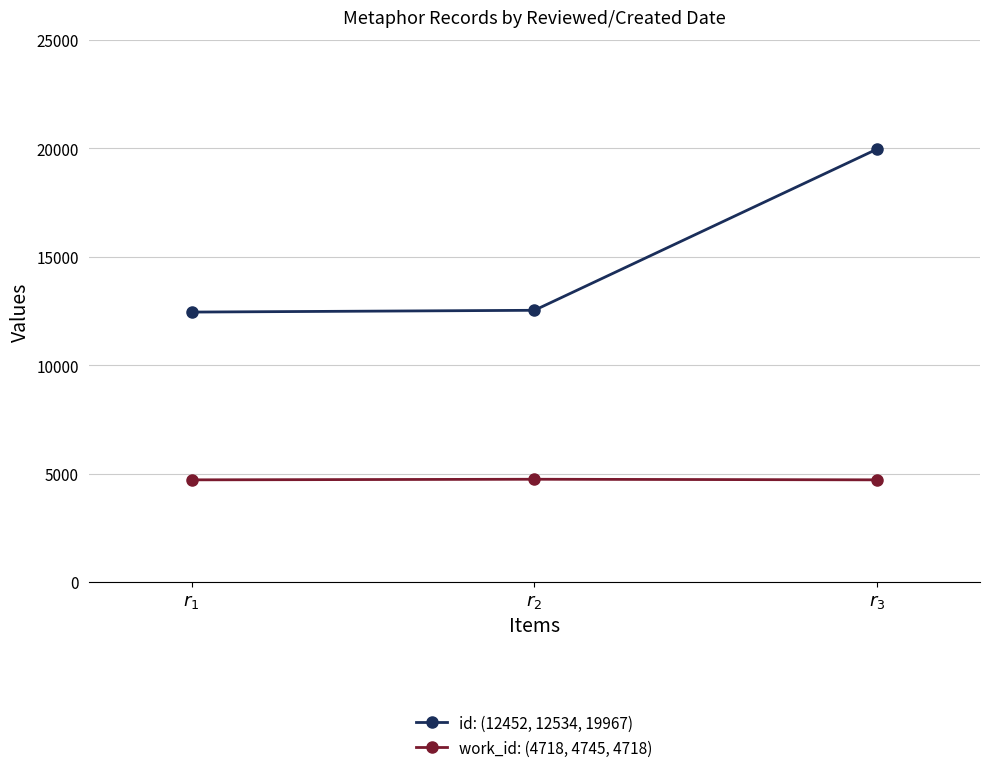

What is the smallest value displayed?

4718